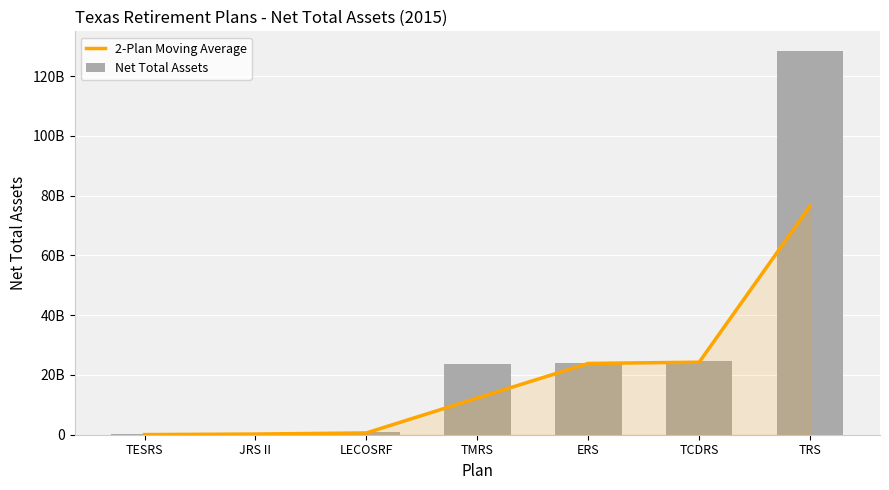

Which series has the largest range (max minus min)?

Net Total Assets